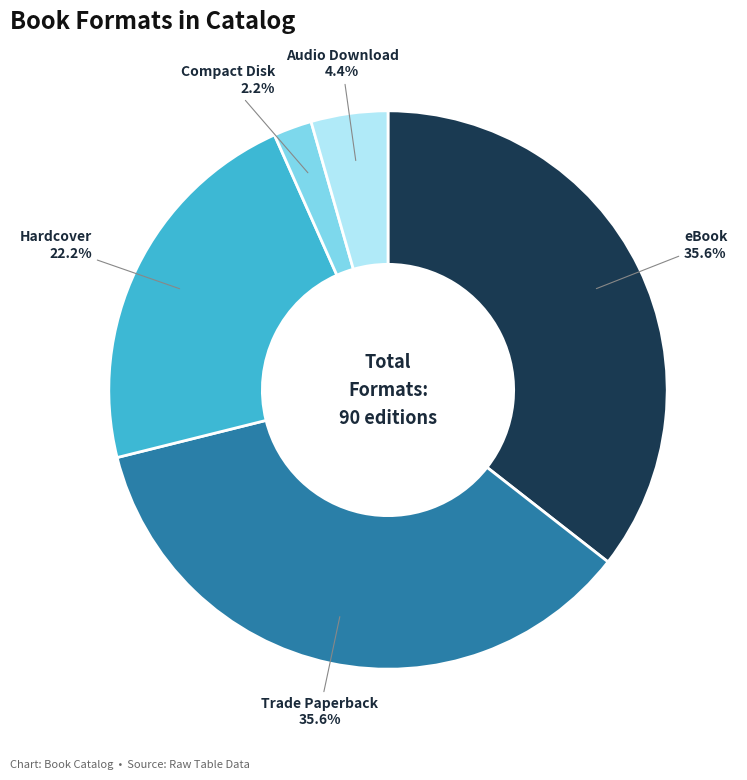

Does any single category account for the majority?

No